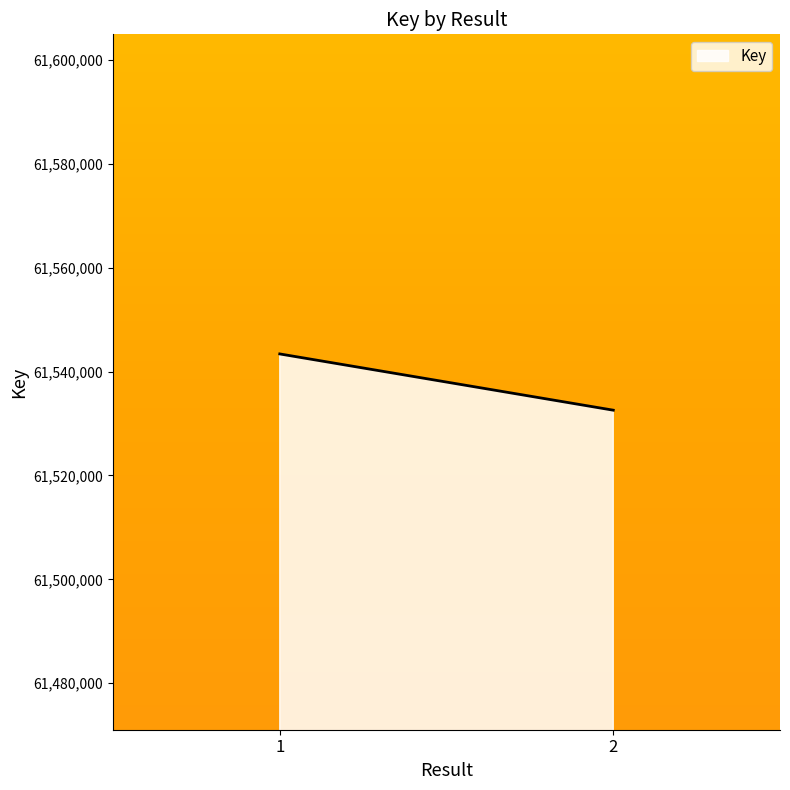

Read the value at 2, to the nearest 10.

61532570